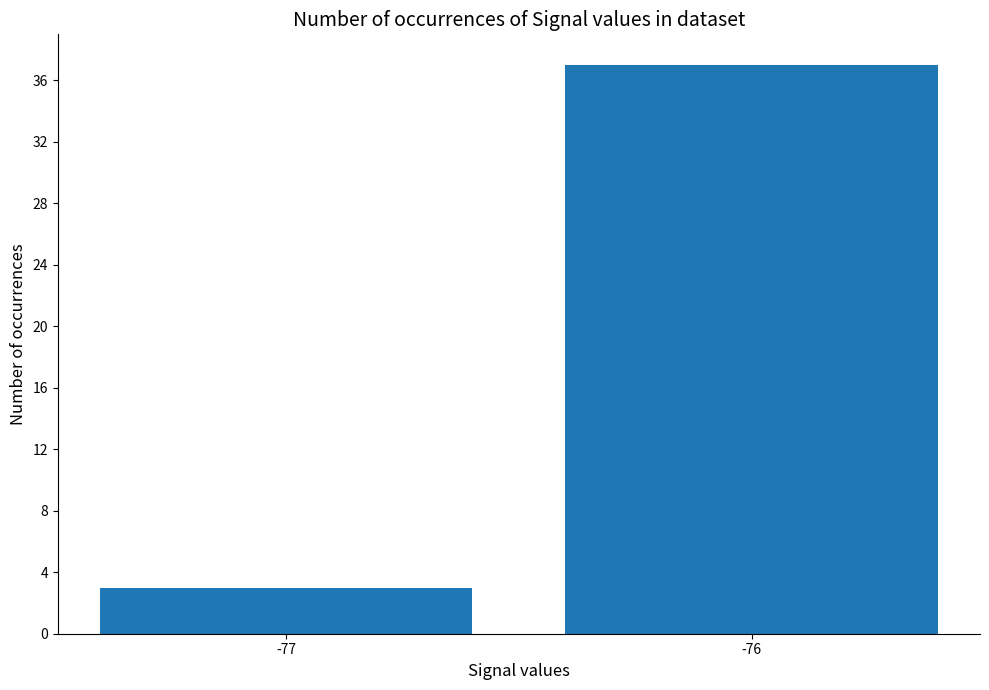

What is the ratio of the value at -76 to the value at -77?

12.3